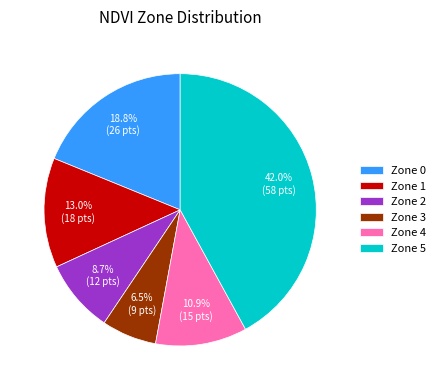

To the nearest percent, what percentage of the pie is Zone 2?

9%